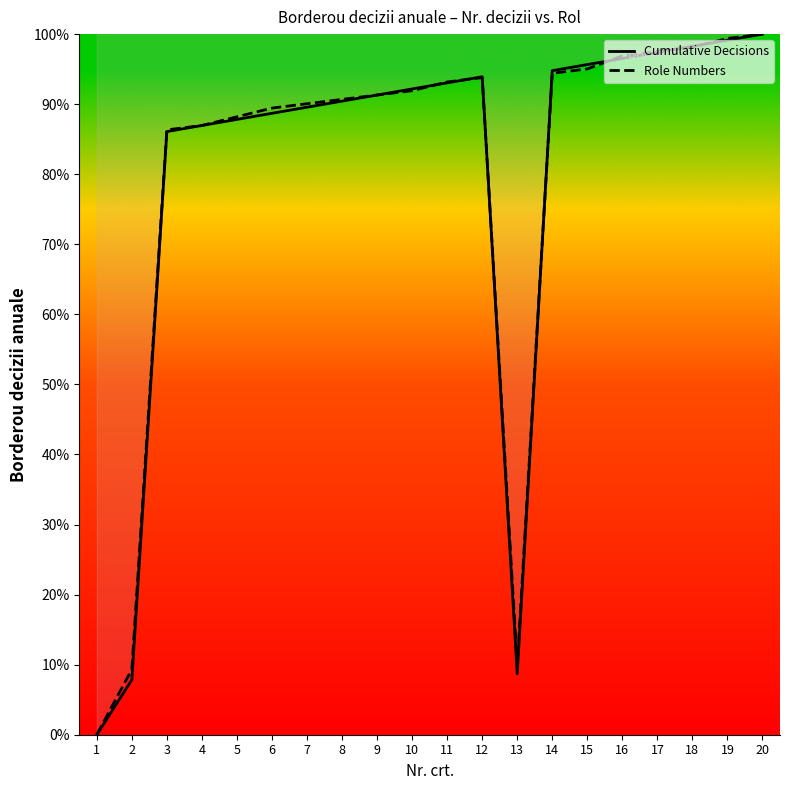

What is the sum of all Role Numbers values?

1602.5